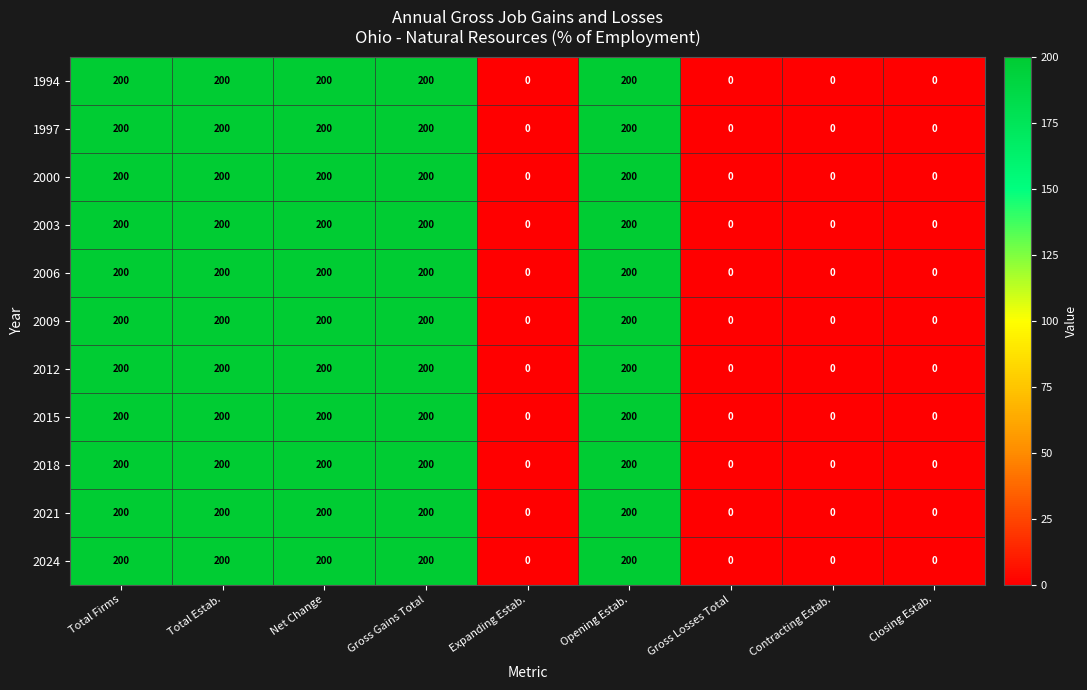

The 1997 series shows 0 at Expanding Estab.. True or false?

True